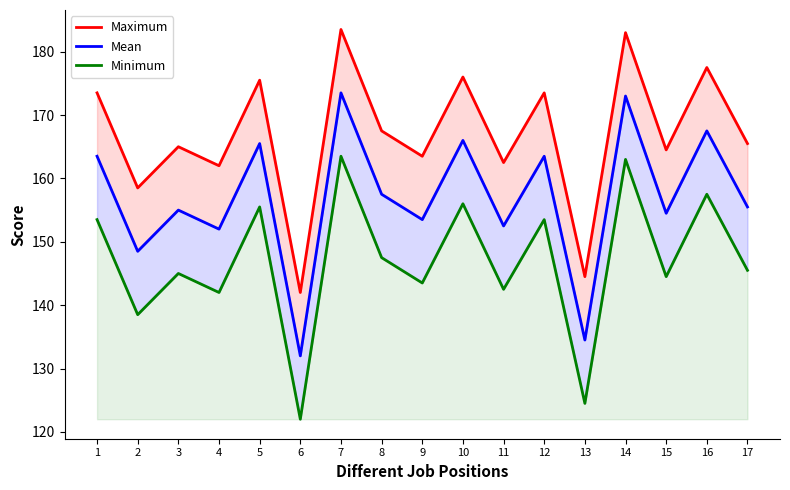

True or false: Minimum and Maximum intersect in this chart.

False